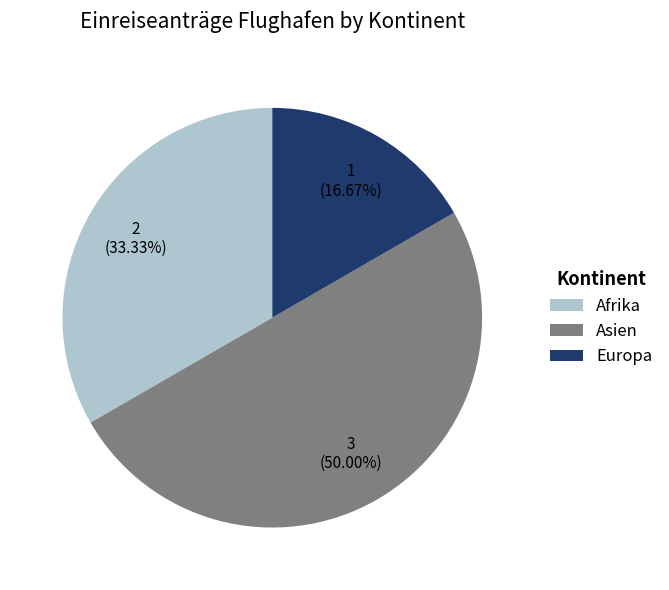

Count the number of slices in the pie.

3